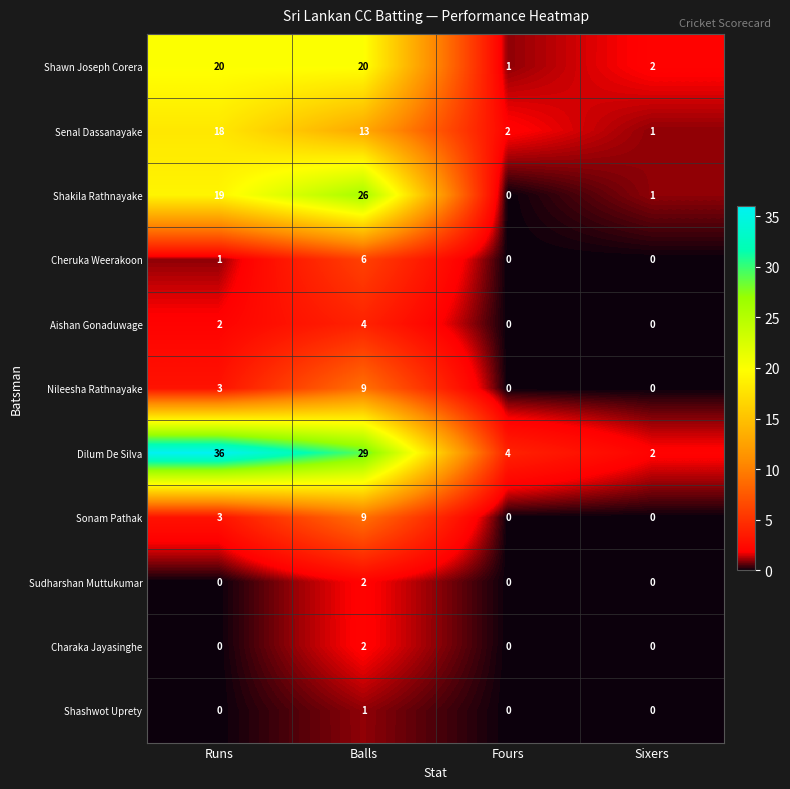

What is the greatest value displayed?

36